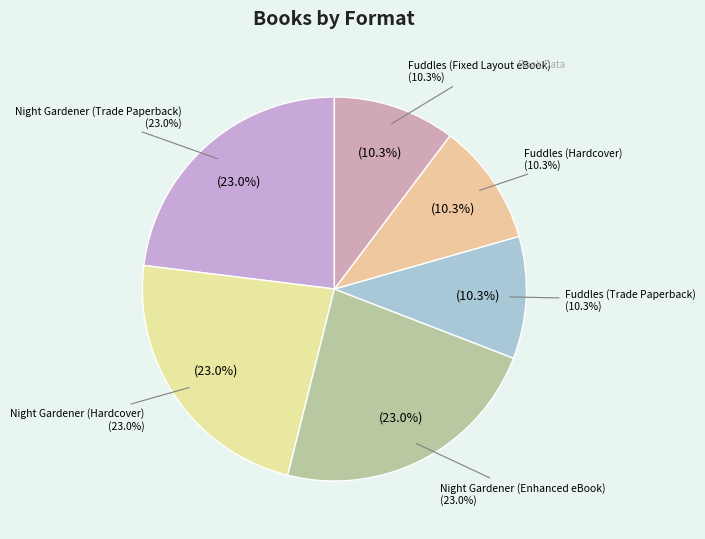

To the nearest percent, what is the average slice percentage?

17%